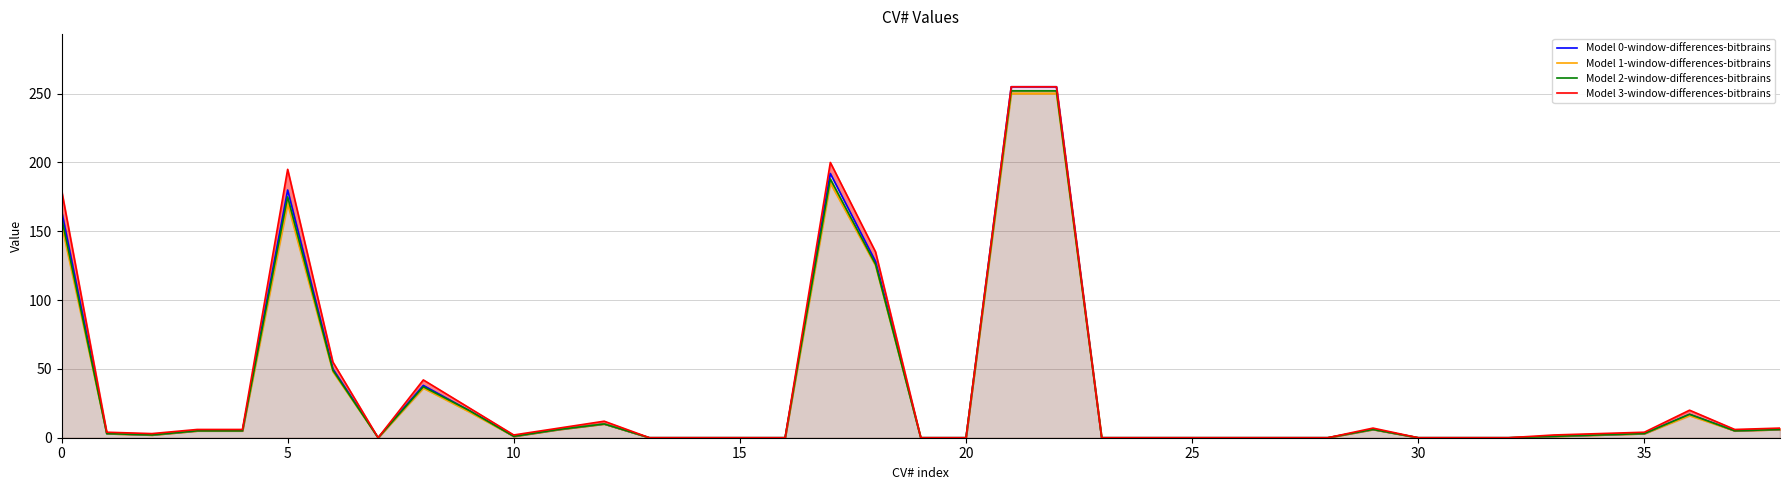

At how many categories does at least one series exceed 66?

6